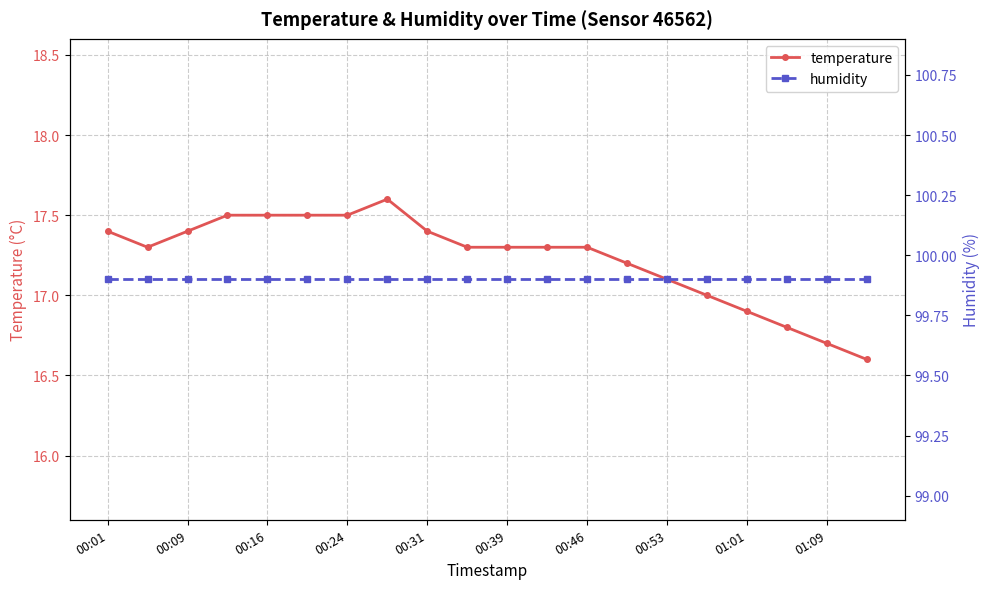

True or false: temperature has a value of 17.5 at 00:24.

True